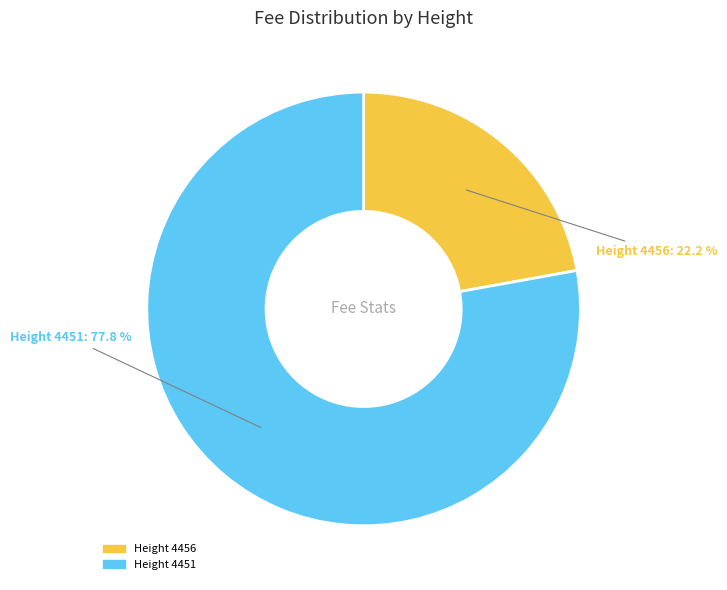

Count the number of slices in the pie.

2